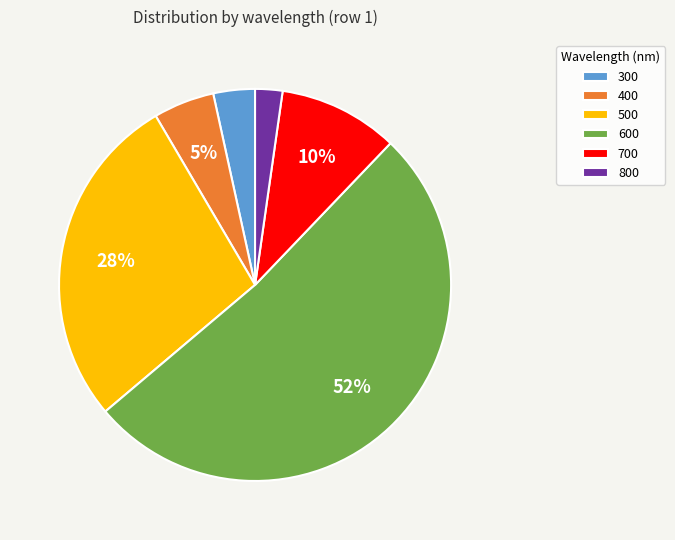

How many slices are in this pie chart?

6